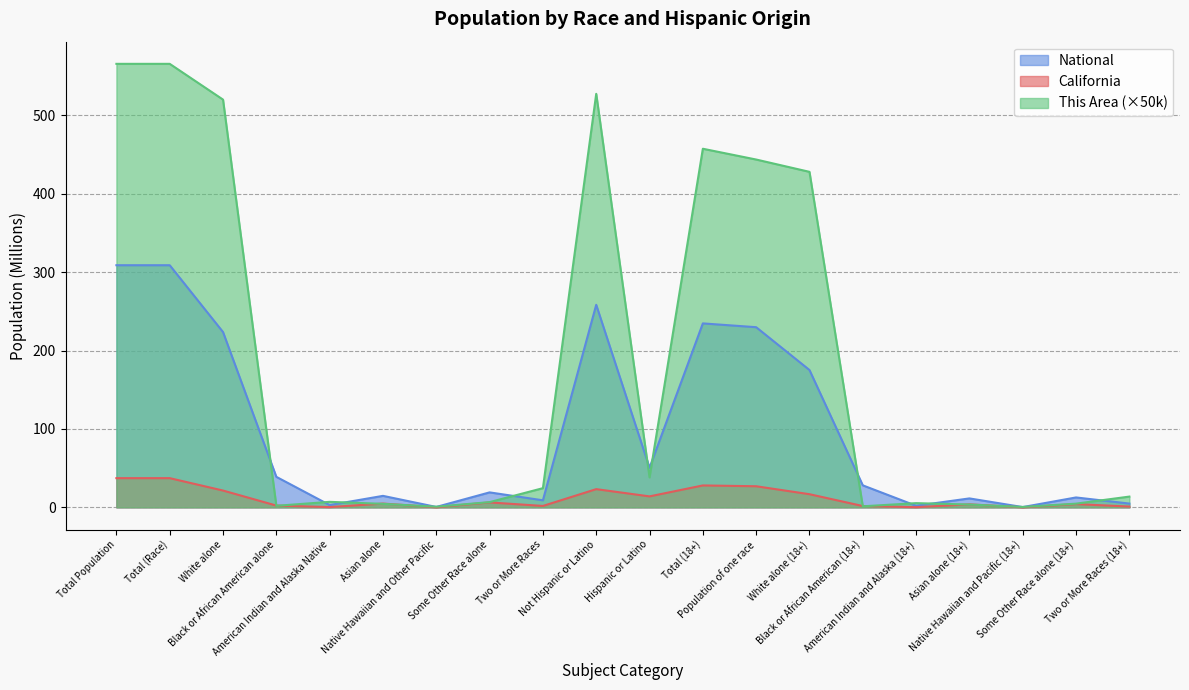

What position from the right is Asian alone (18+)?

4